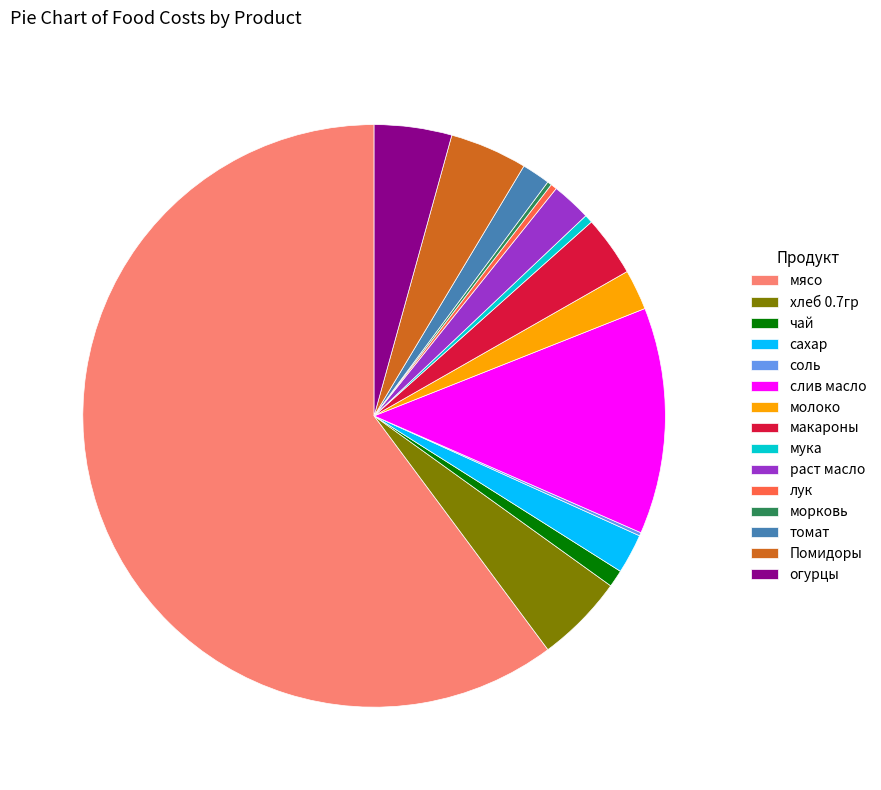

Which category accounts for the majority?

мясо